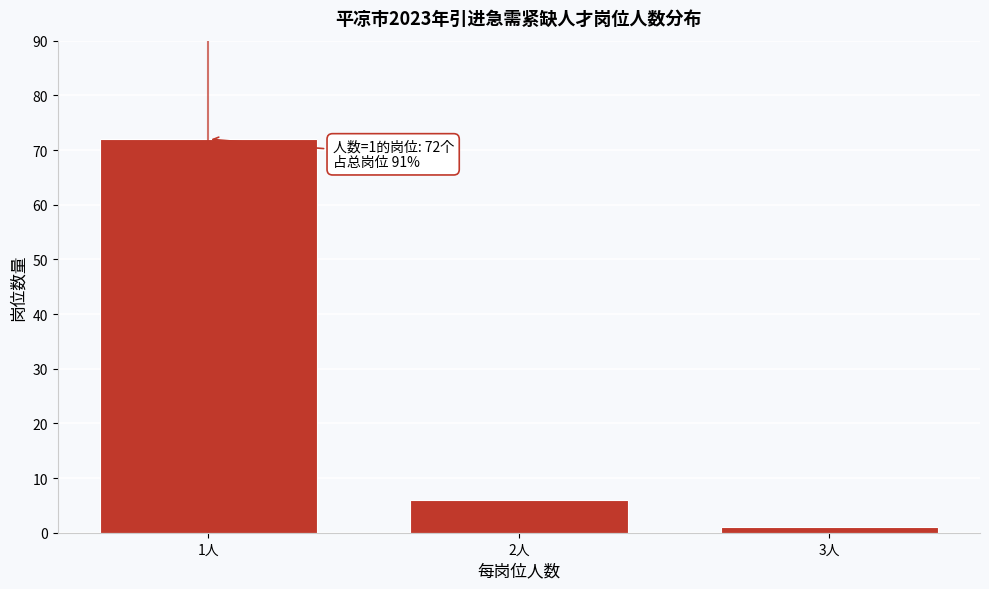

Reading left to right, transcribe all the data shown in this chart.

1人=72	2人=6	3人=1